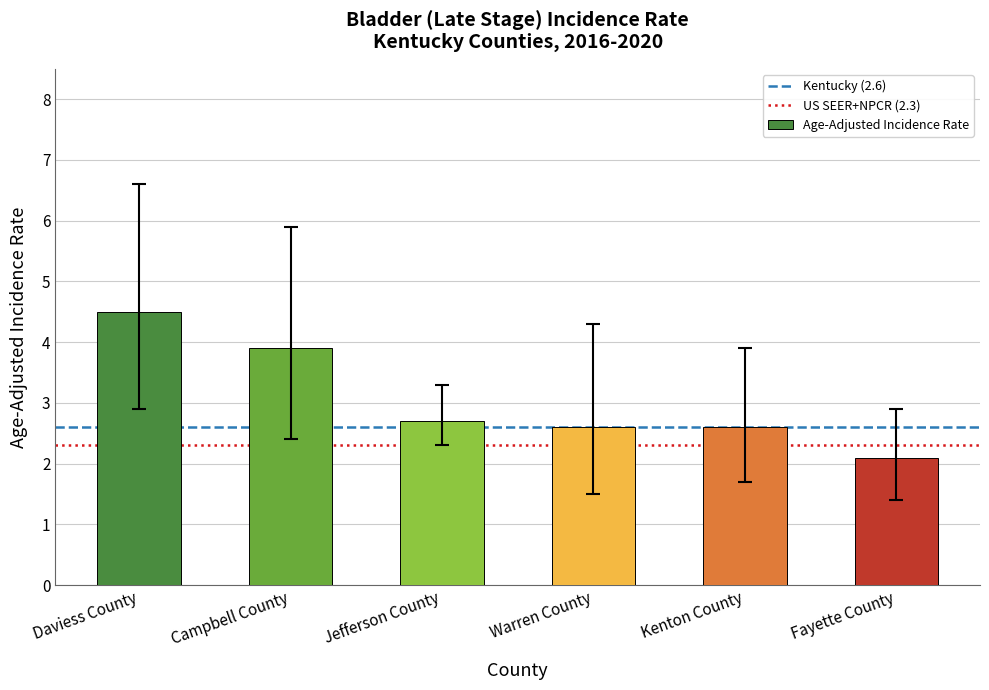

At which category does the chart reach its peak across all series?

Daviess County